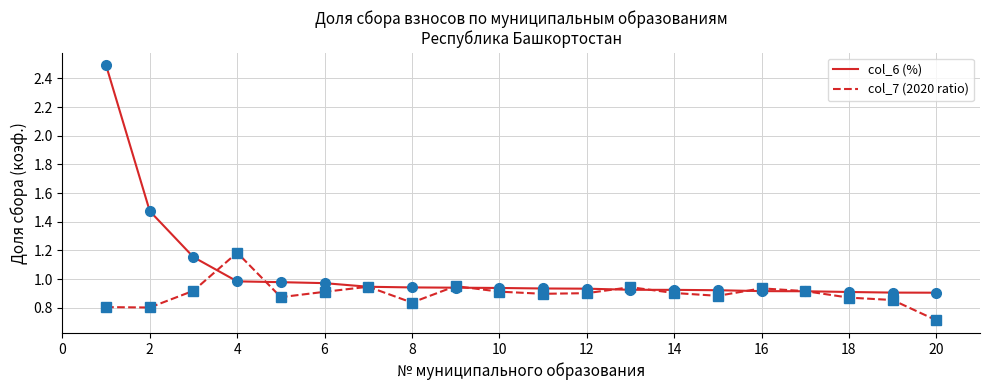

What is the greatest value displayed?

2.5